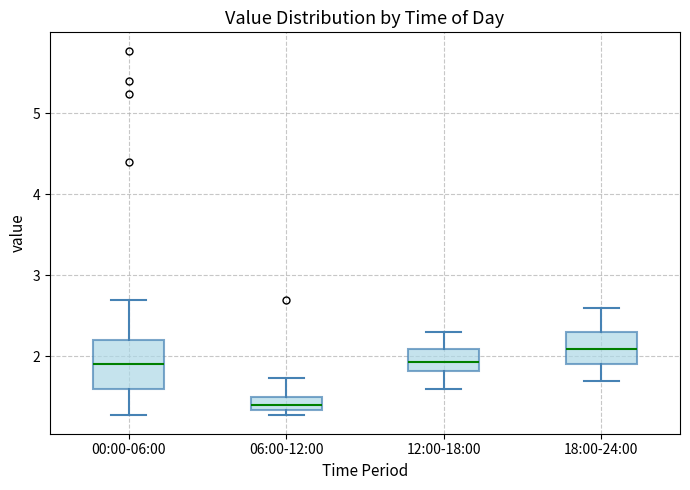

Reading left to right, read every box against the y-axis: the position of its median line, the range the box covers, and the ends of its whiskers. The values are not printed on the chart, so give them approximately, as read against the axis.

00:00-06:00: median 1.9, box 1.6 to 2.2, whiskers 1.3 to 2.7
06:00-12:00: median 1.4, box 1.3 to 1.5, whiskers 1.3 (just below the box's lower edge) to 1.7
12:00-18:00: median 1.9, box 1.8 to 2.1, whiskers 1.6 to 2.3
18:00-24:00: median 2.1, box 1.9 to 2.3, whiskers 1.7 to 2.6